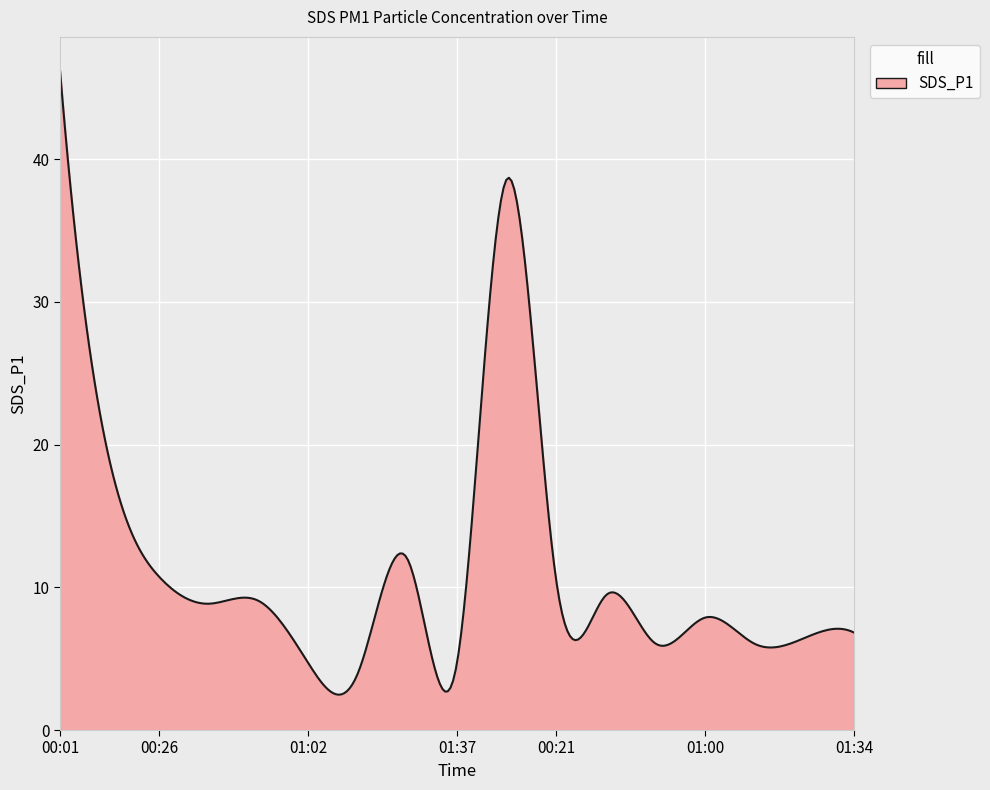

What is the maximum value shown in the chart?

46.2